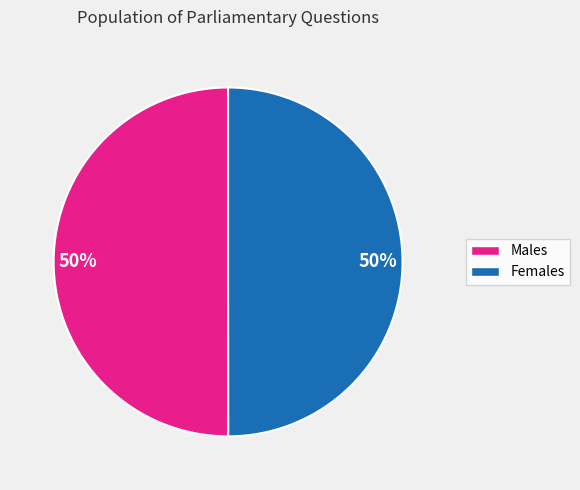

The Females slice represents 50% of the pie. True or false?

True